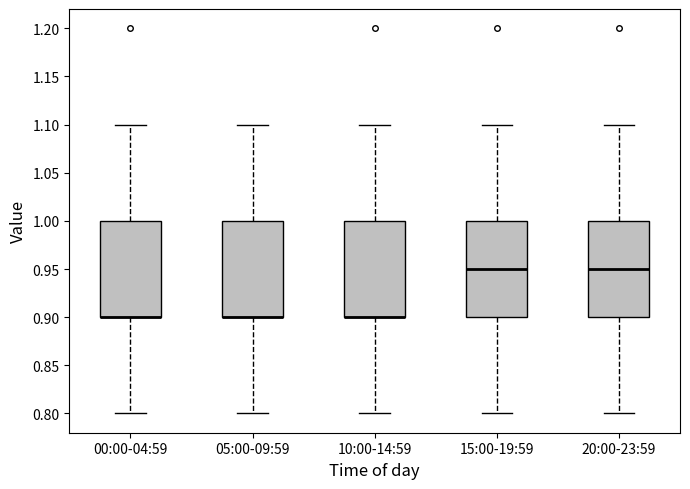

Reading left to right, read every box against the y-axis: the position of its median line, the range the box covers, and the ends of its whiskers. The values are not printed on the chart, so give them approximately, as read against the axis.

00:00-04:59: median 0.90 (drawn on the box's lower edge), box 0.90 to 1.00, whiskers 0.80 to 1.10
05:00-09:59: median 0.90 (drawn on the box's lower edge), box 0.90 to 1.00, whiskers 0.80 to 1.10
10:00-14:59: median 0.90 (drawn on the box's lower edge), box 0.90 to 1.00, whiskers 0.80 to 1.10
15:00-19:59: median 0.95, box 0.90 to 1.00, whiskers 0.80 to 1.10
20:00-23:59: median 0.95, box 0.90 to 1.00, whiskers 0.80 to 1.10